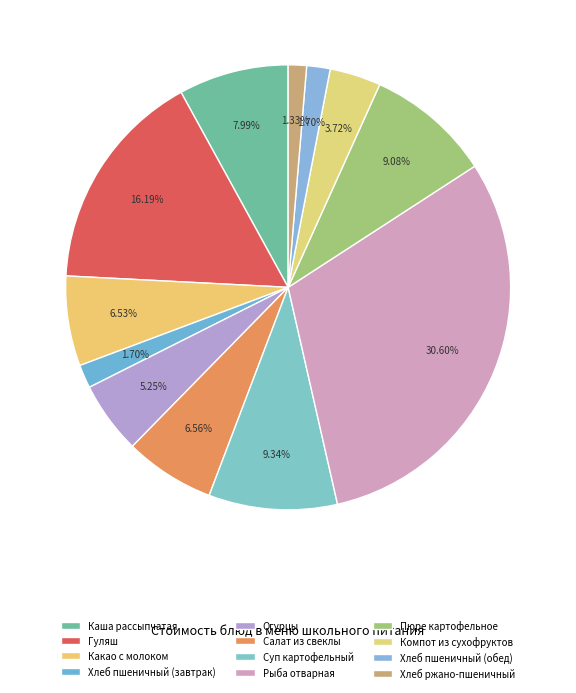

How many segments does this pie chart have?

12